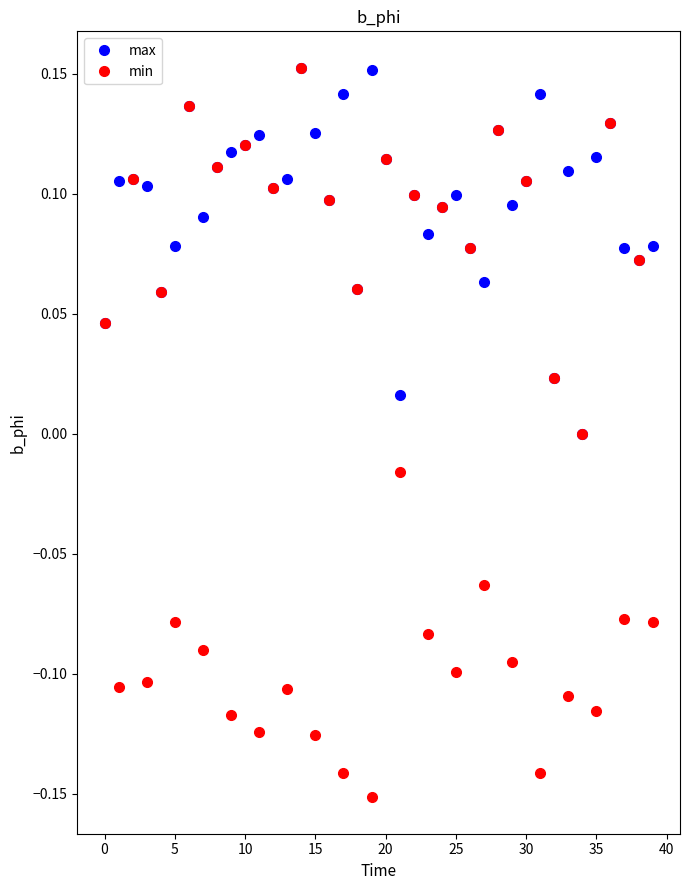

Which series has the largest range (max minus min)?

min